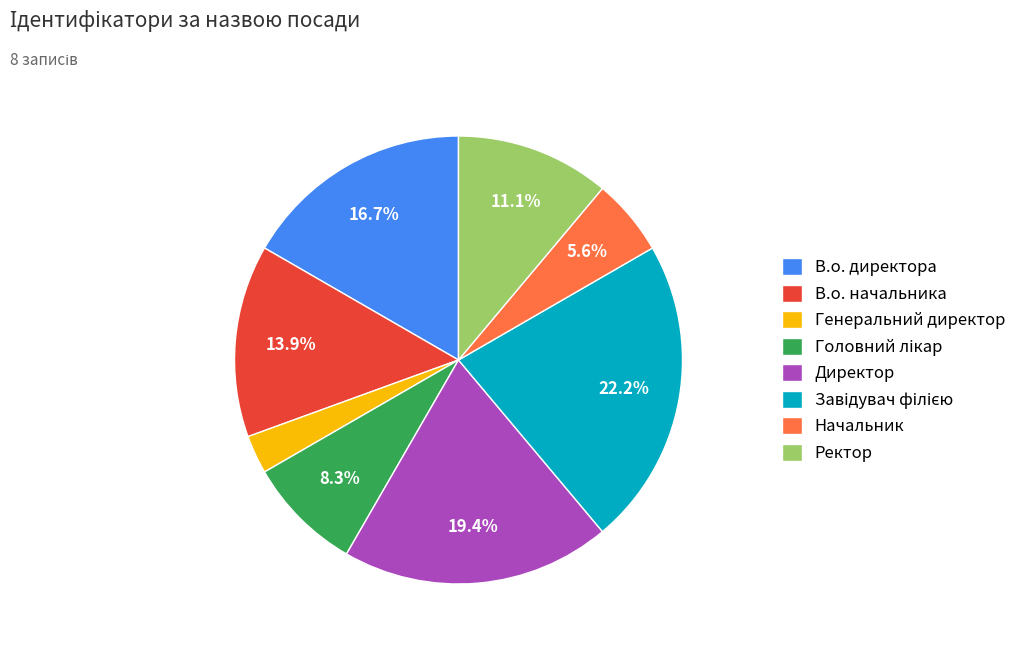

Is there any slice that represents more than half of the pie?

No